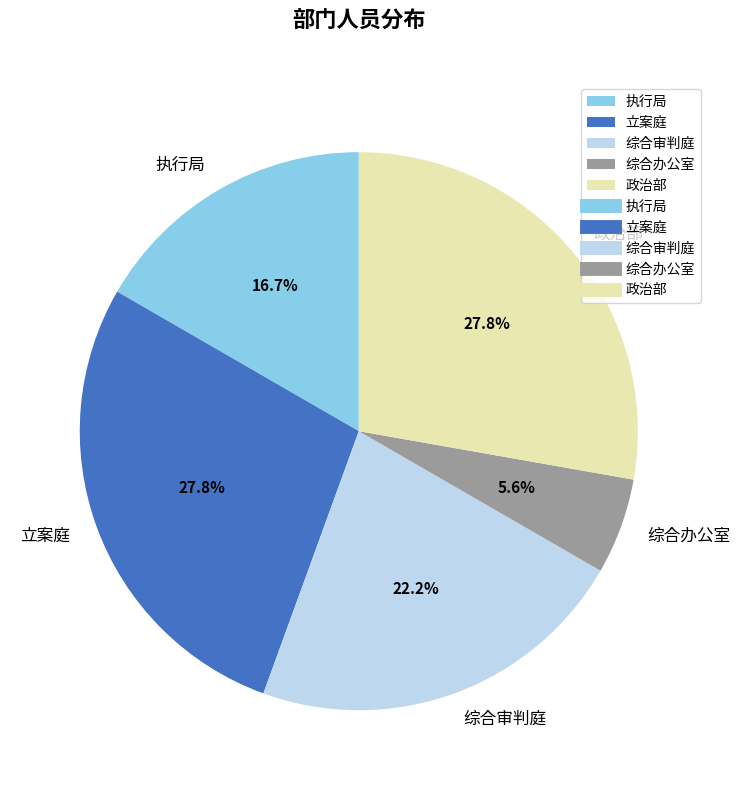

How much of the chart is everything except 综合办公室?

94.4%